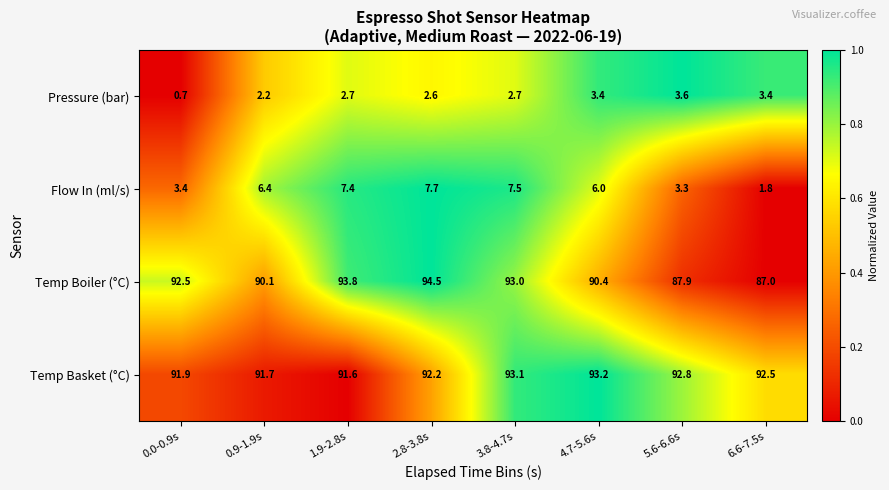

Is it true that Pressure (bar) equals 1.0 at 3.8-4.7s?

False